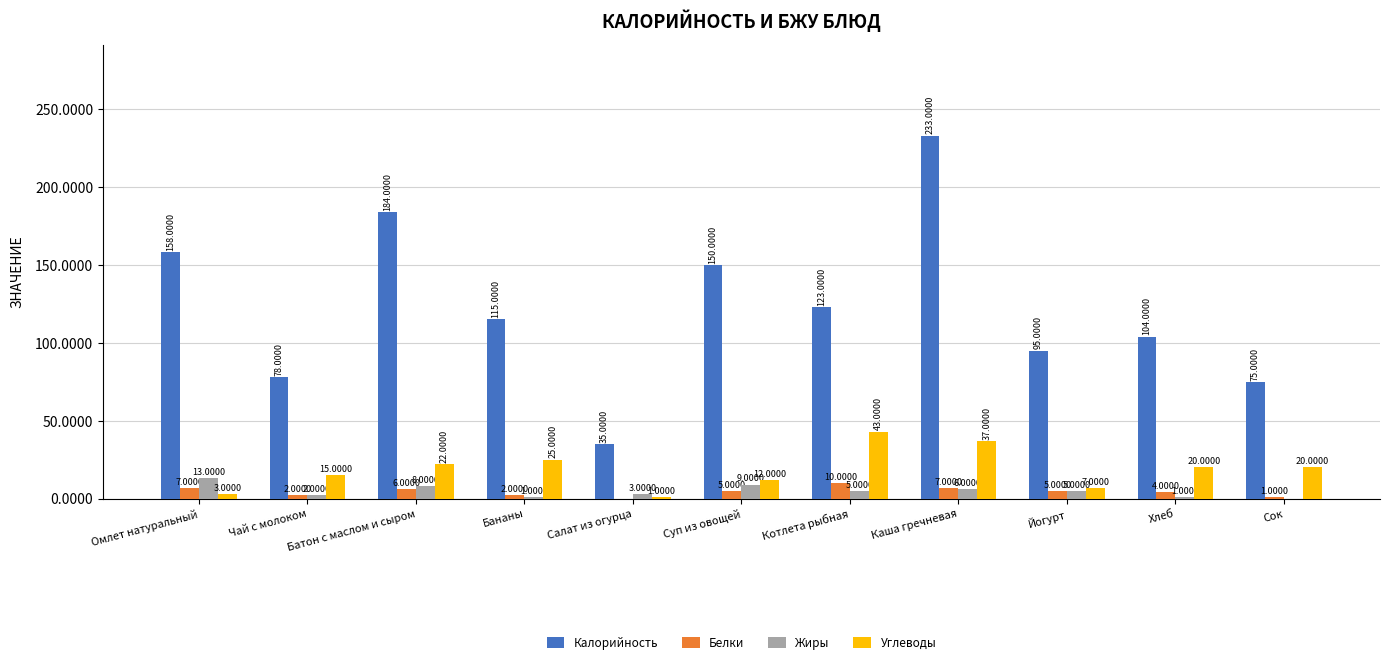

Count the number of data series in this chart.

4